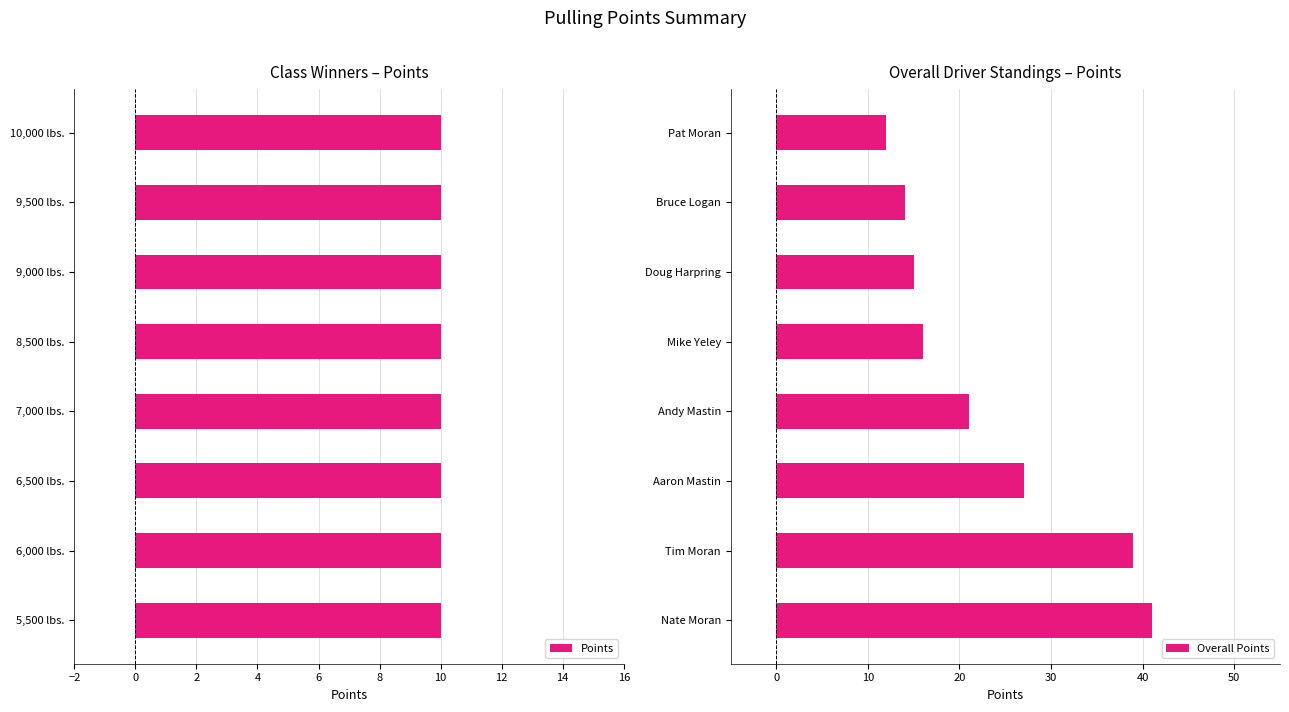

What is the lowest value of the Overall Points series?

12